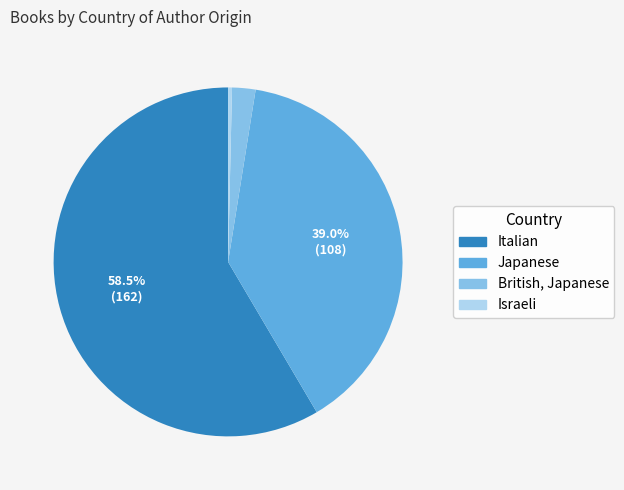

To the nearest percent, what percentage of the pie is Japanese?

39%